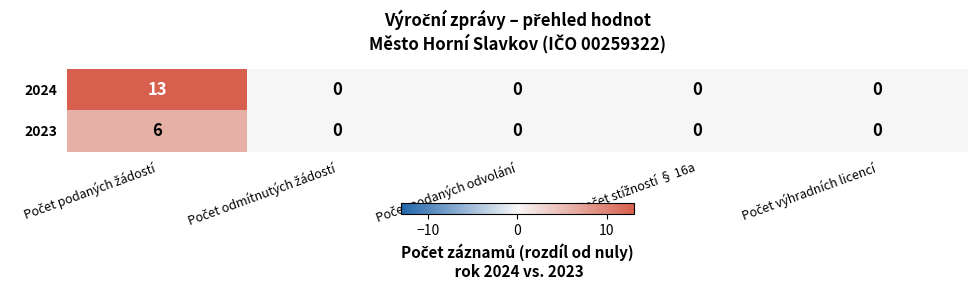

Reading left to right, what are all the values shown in this chart?

2024: 13	0	0	0	0
2023: 6	0	0	0	0